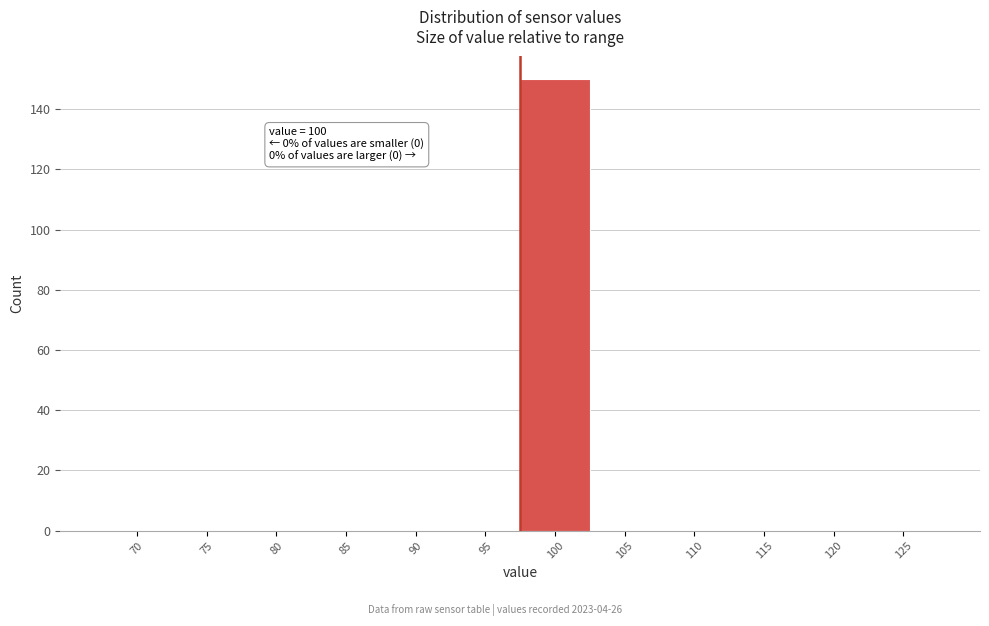

Reading right to left, what are all the values shown in this chart?

125=0	120=0	115=0	110=0	105=0	100=150	95=0	90=0	85=0	80=0	75=0	70=0